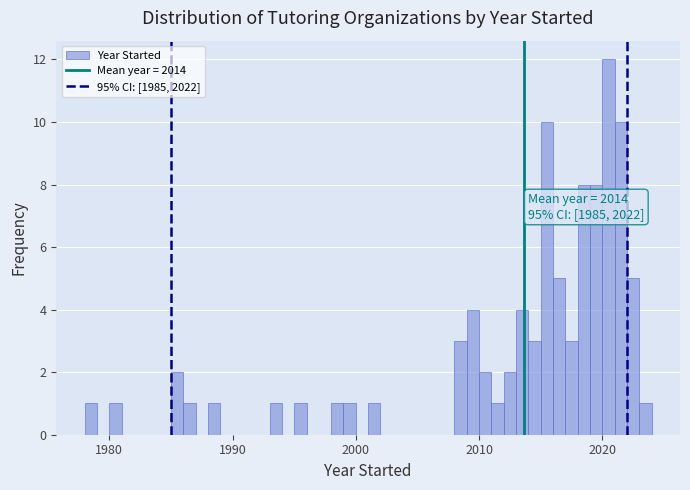

Around what value on the x-axis is the tallest bar? Give the approximate position of its centre, as read against the axis.

2021